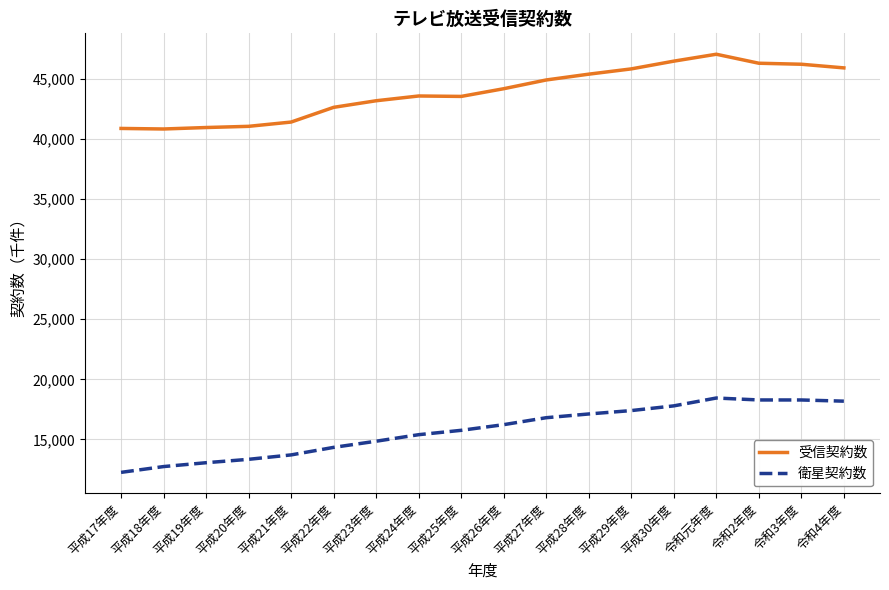

What are all the series names shown in the legend?

受信契約数, 衛星契約数